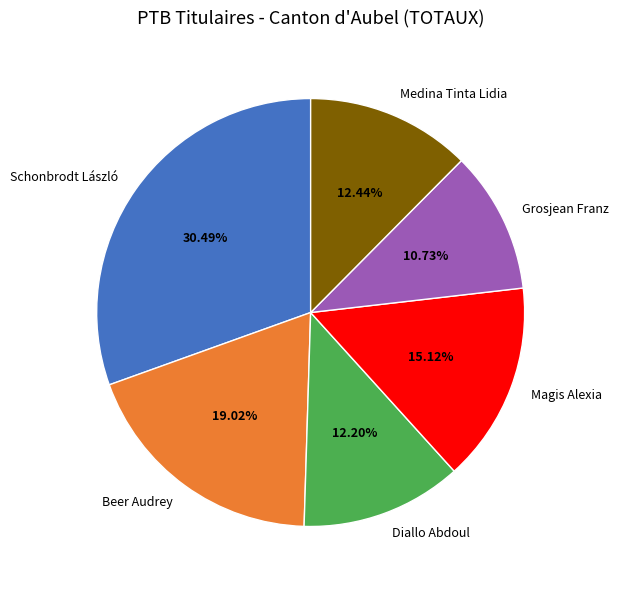

Between Medina Tinta Lidia and Schonbrodt László, which is larger?

Schonbrodt László